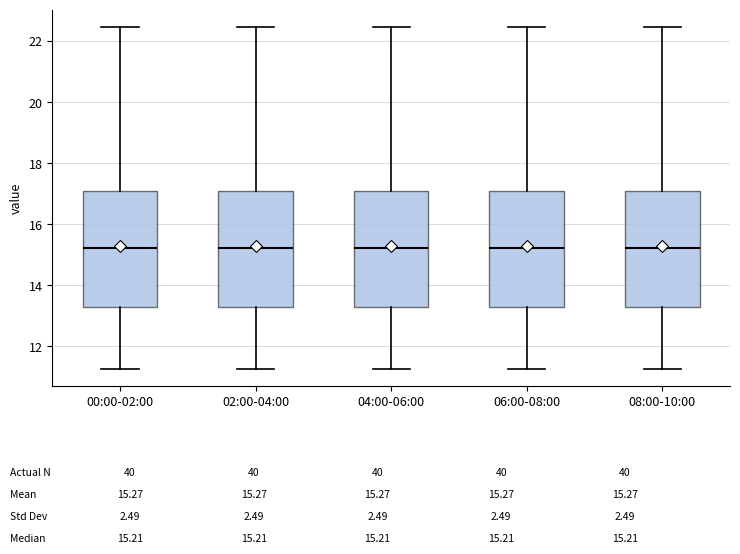

Reading left to right, transcribe this box plot: for each box, give where its median line is, the range the box spans, and where its two whiskers end, as read against the y-axis. The values are not printed on the chart, so give them approximately, as read against the axis.

00:00-02:00: median 15.2, box 13.2 to 17.0, whiskers 11.2 to 22.4
02:00-04:00: median 15.2, box 13.2 to 17.0, whiskers 11.2 to 22.4
04:00-06:00: median 15.2, box 13.2 to 17.0, whiskers 11.2 to 22.4
06:00-08:00: median 15.2, box 13.2 to 17.0, whiskers 11.2 to 22.4
08:00-10:00: median 15.2, box 13.2 to 17.0, whiskers 11.2 to 22.4